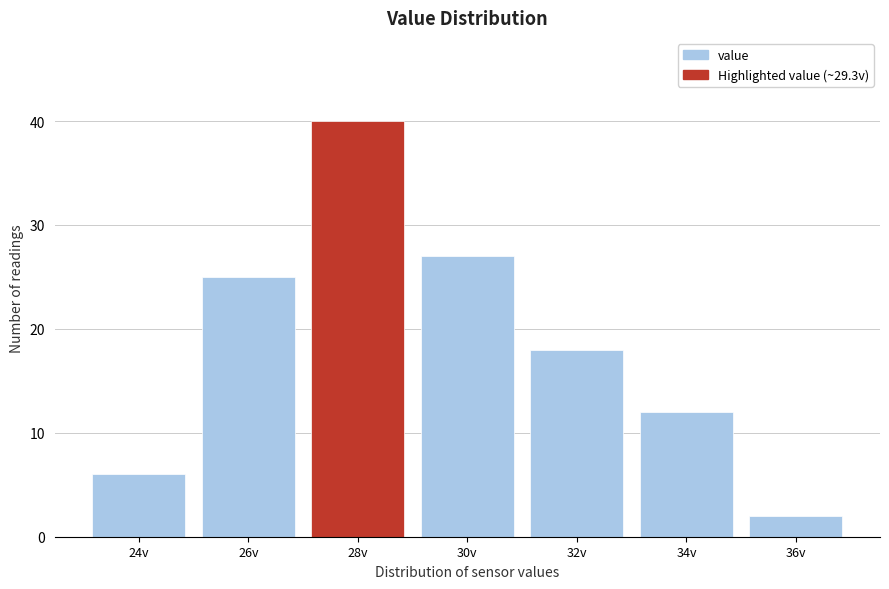

Reading right to left, extract all data points from this chart.

36v=2	34v=12	32v=18	30v=27	28v=40	26v=25	24v=6